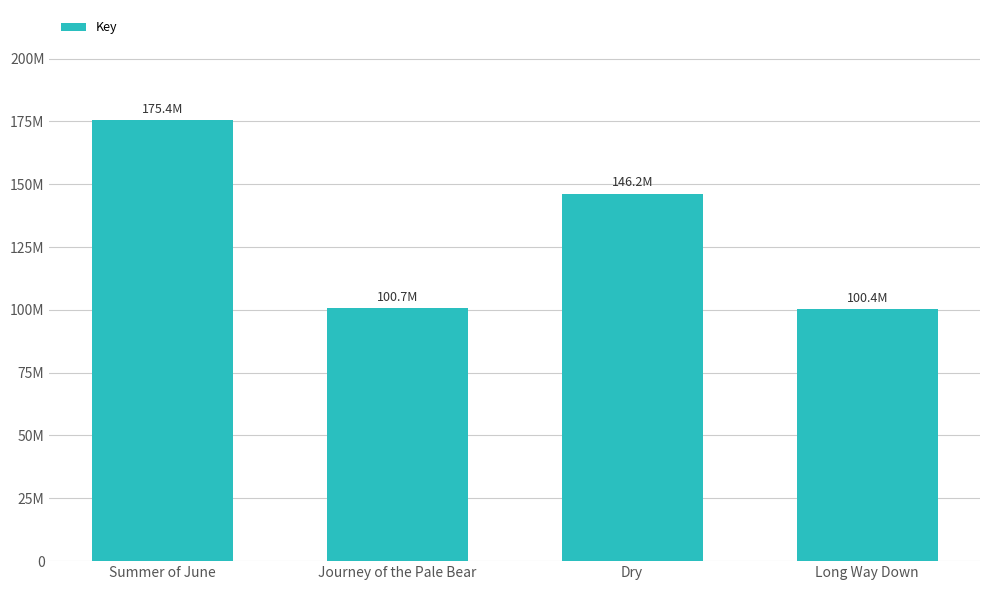

Reading right to left, transcribe all the data shown in this chart.

Long Way Down=100356512	Dry=146176983	Journey of the Pale Bear=100663226	Summer of June=175447266